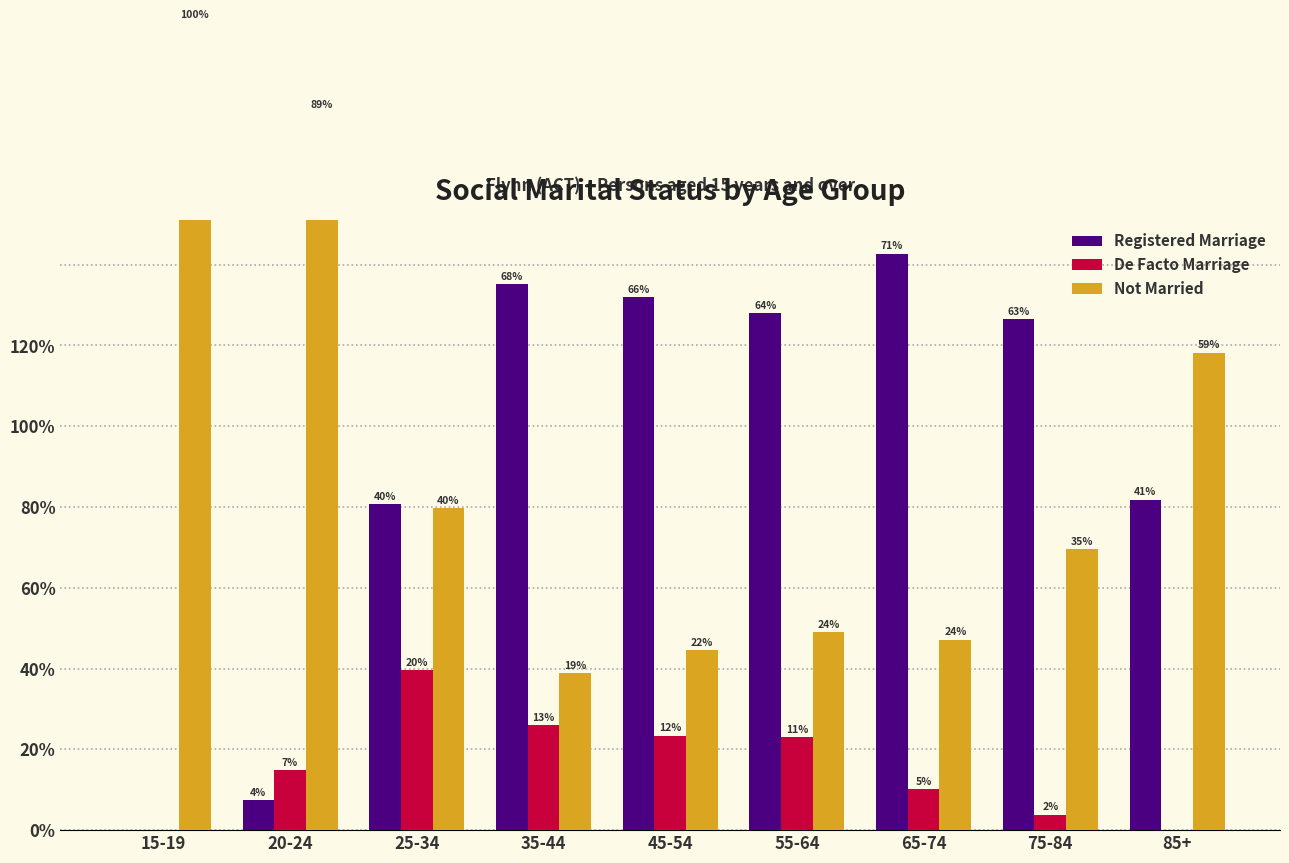

What is the maximum value for Not Married?

100.0